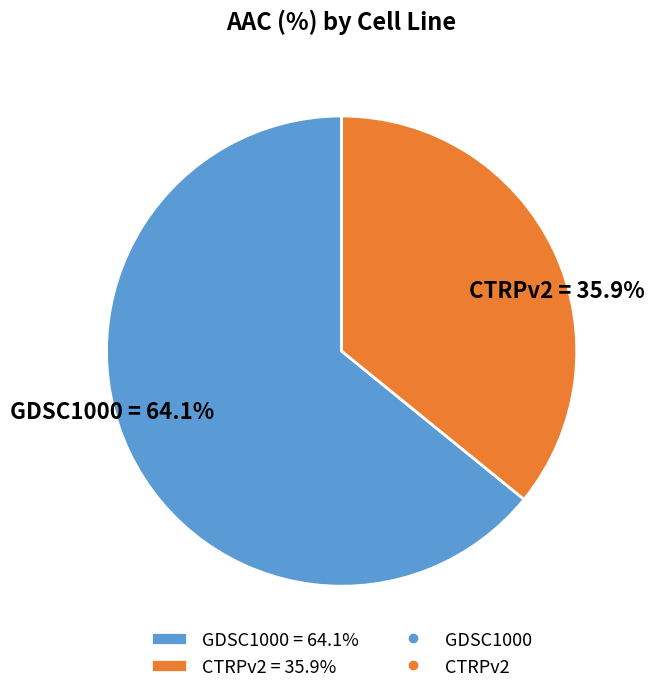

Which category has the biggest portion of the pie?

GDSC1000